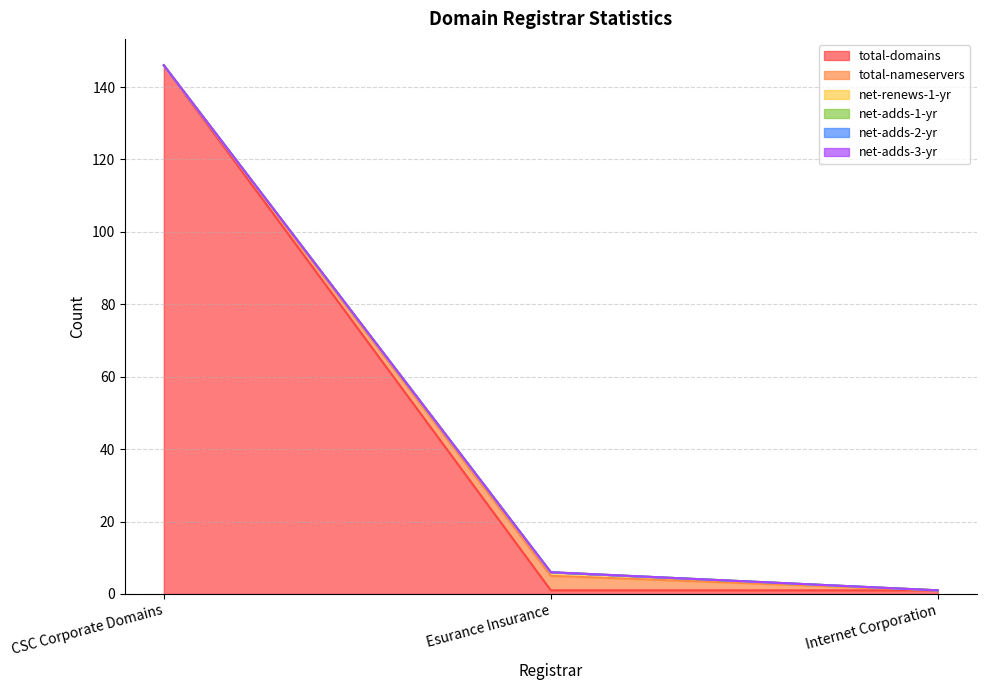

Where is total-nameservers nearest to the value 2?

CSC Corporate Domains